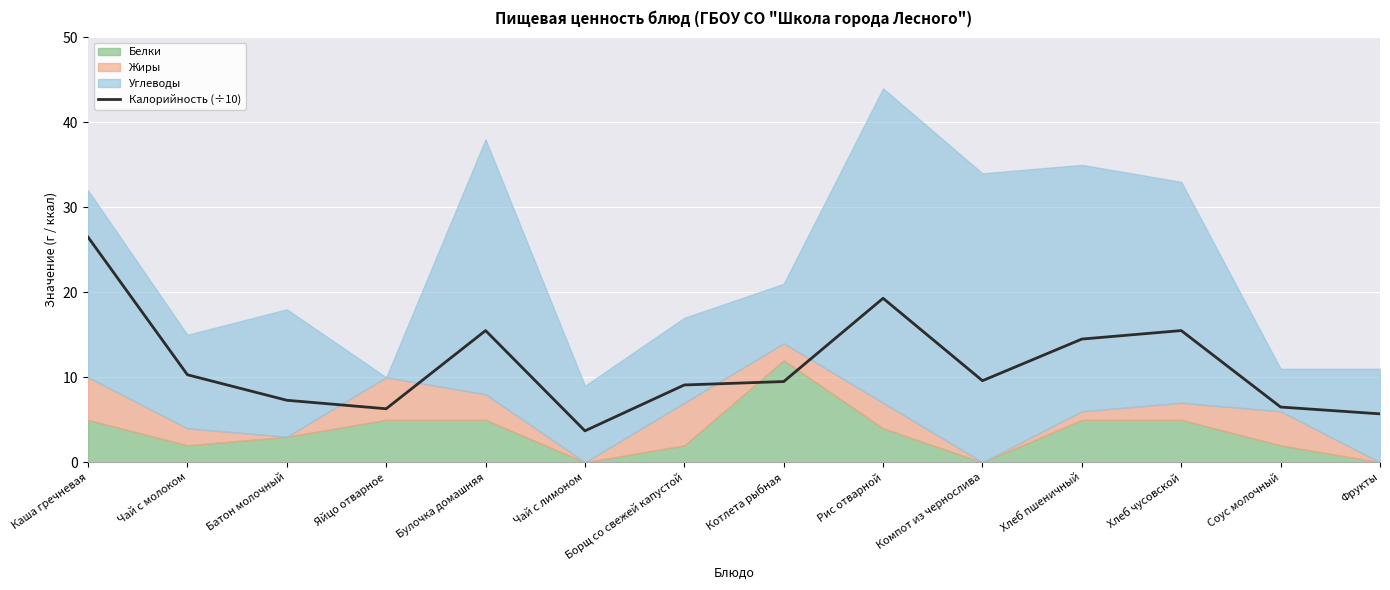

What position from the left is Фрукты?

14